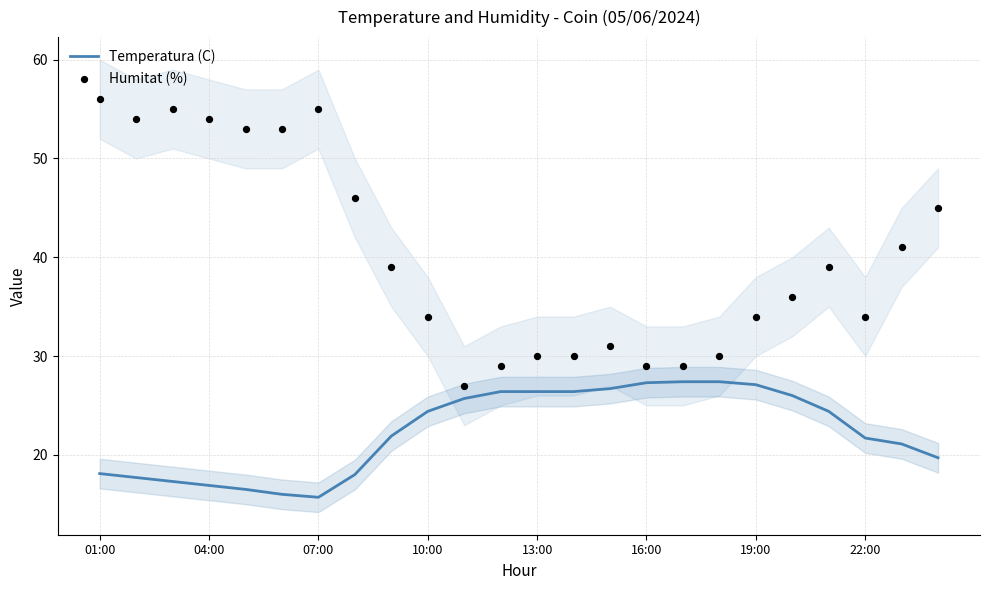

At how many categories does at least one series exceed 46?

7